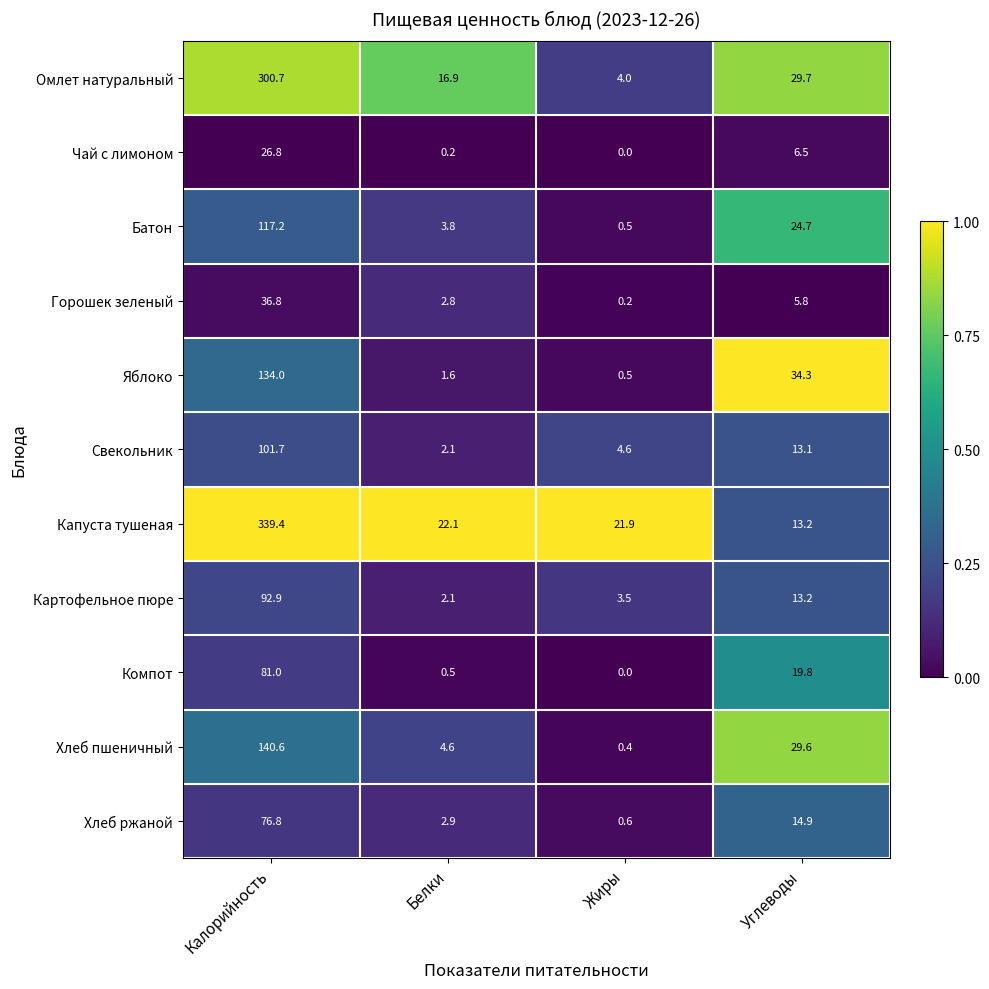

Which label corresponds to the largest value in the chart?

Калорийность